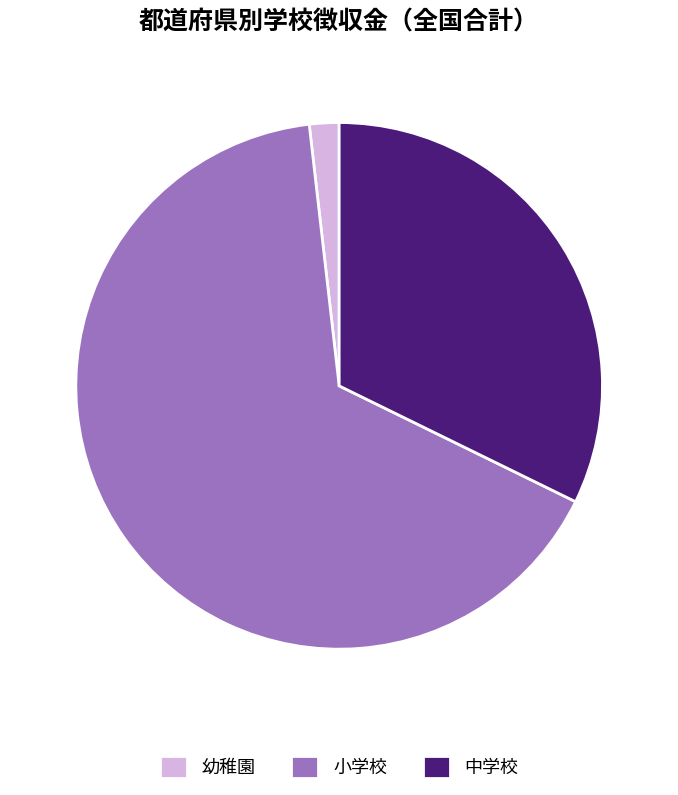

Which has a higher value, 小学校 or 中学校?

小学校